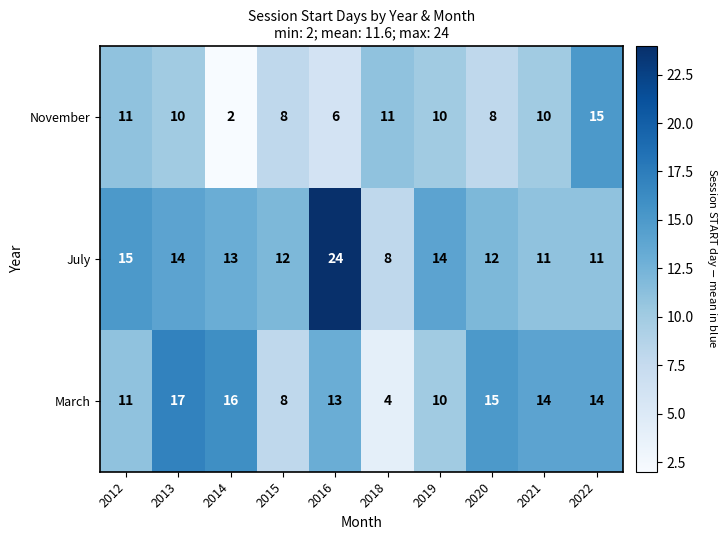

At how many categories does at least one series exceed 8?

10